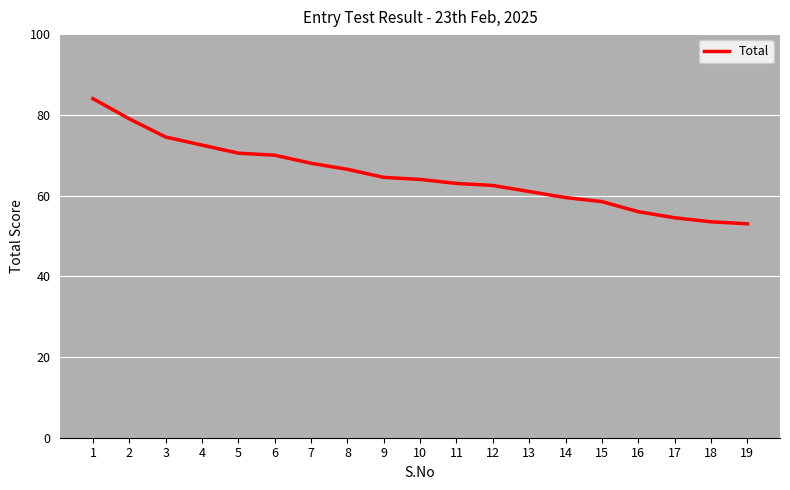

What is the minimum value shown in the chart?

53.0